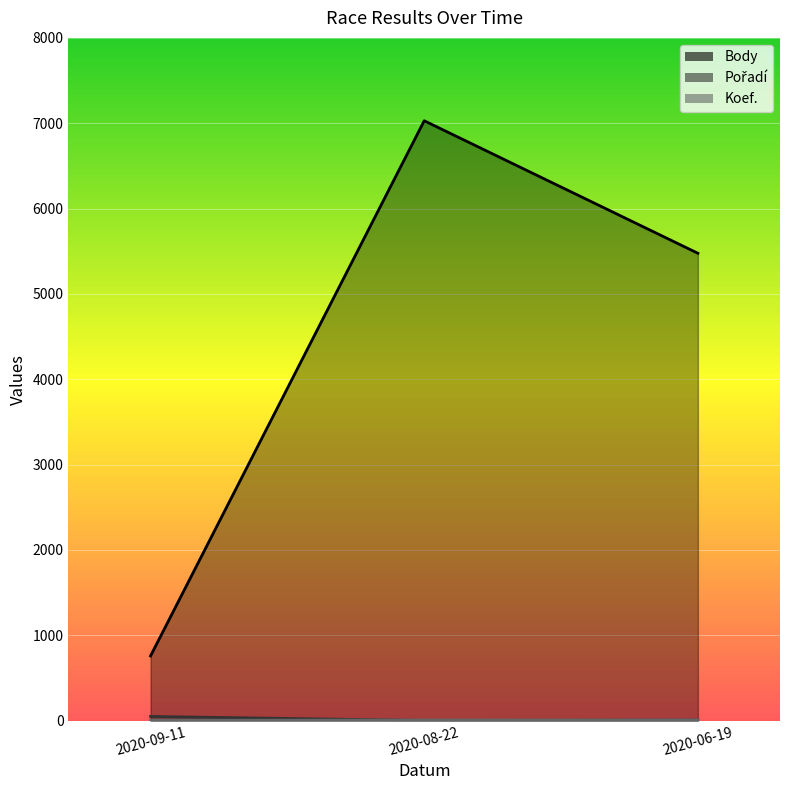

Reading left to right, extract all data points from this chart.

Body: 2020-09-11=757	2020-08-22=7029	2020-06-19=5476
Pořadí: 2020-09-11=48	2020-08-22=1	2020-06-19=5
Koef.: 2020-09-11=3	2020-08-22=7	2020-06-19=7